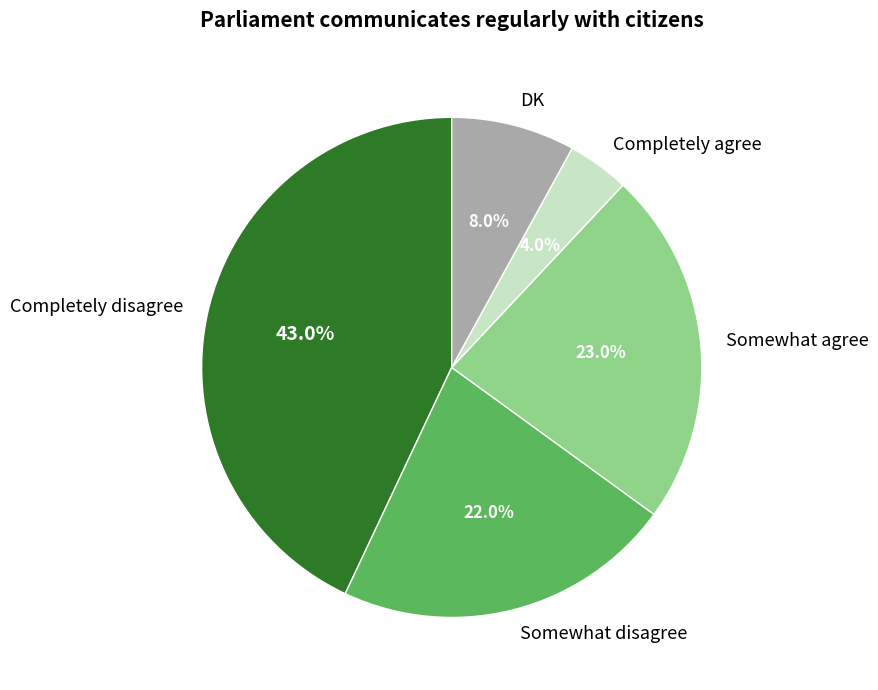

True or false: Somewhat disagree accounts for 30% of the total.

False